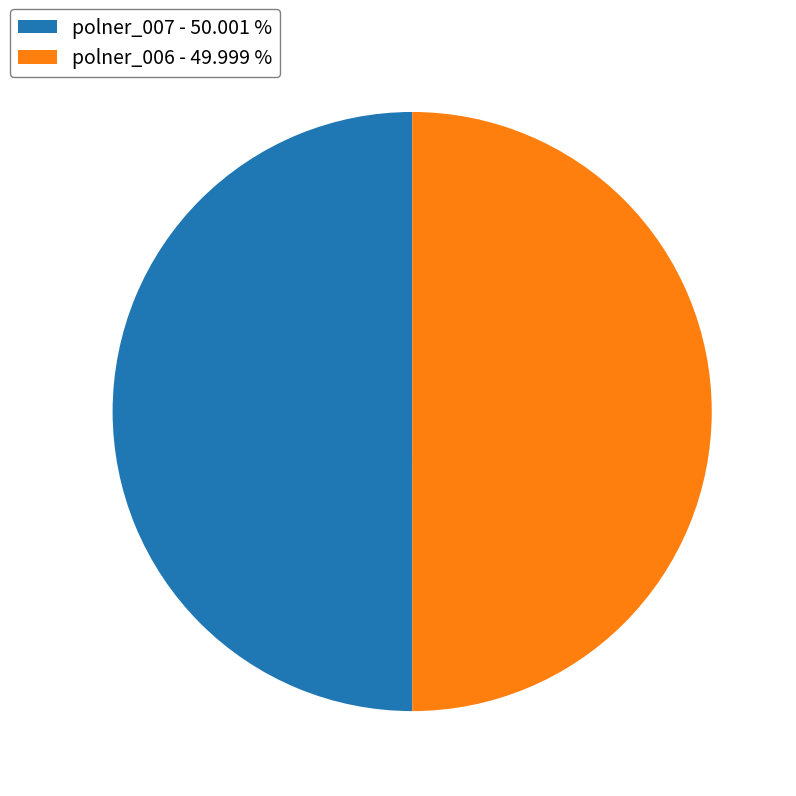

Count the number of slices in the pie.

2